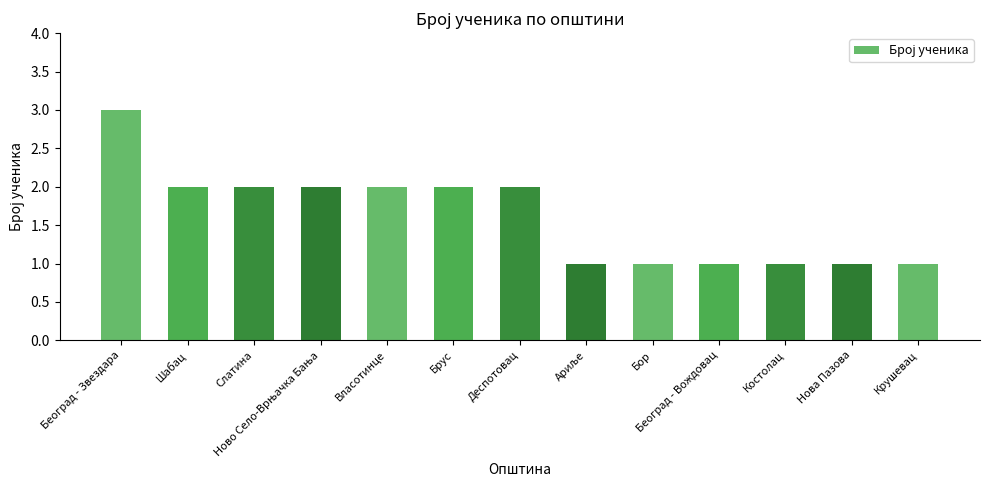

Count the values in the range 1 to 2.

12